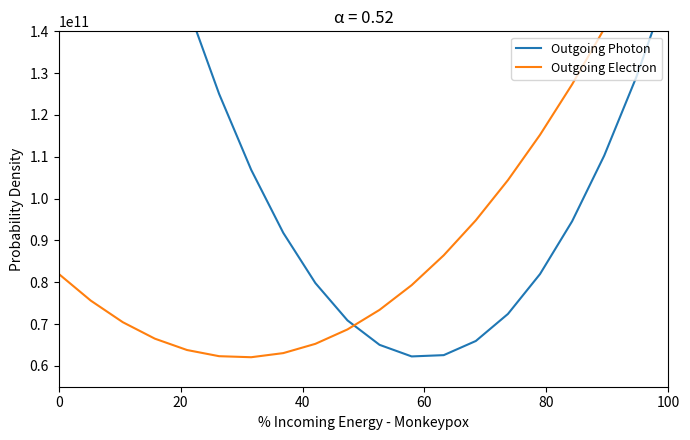

What is the lowest value of the Outgoing Photon series?

62246229609.1